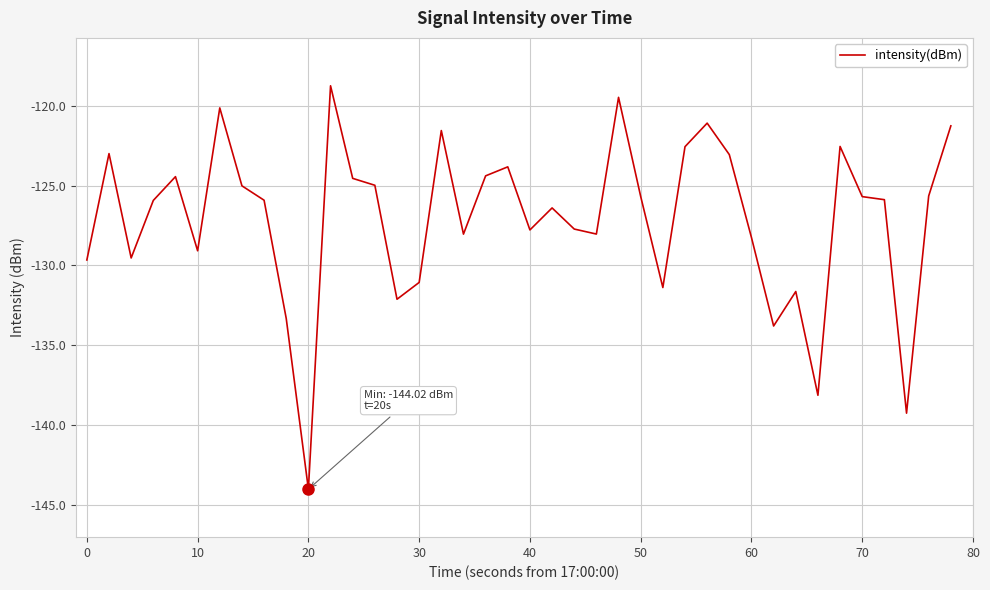

What is the maximum value shown in the chart?

-118.7